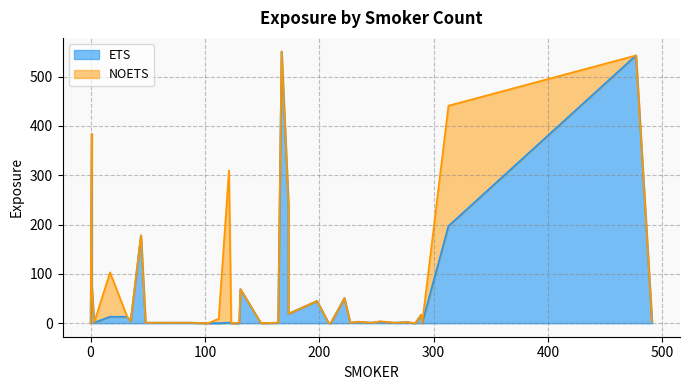

What is the spread (max minus min) of values at 277?

2